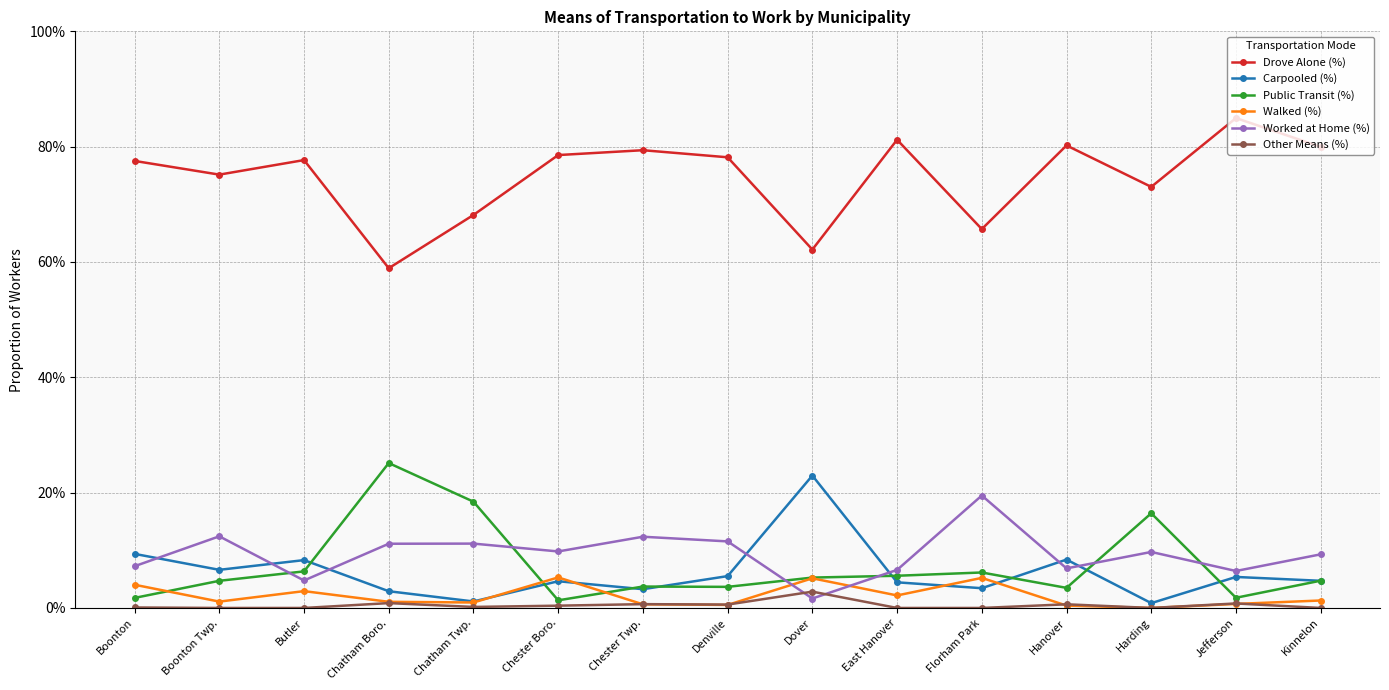

True or false: Other Means (%) and Public Transit (%) cross at least once.

False